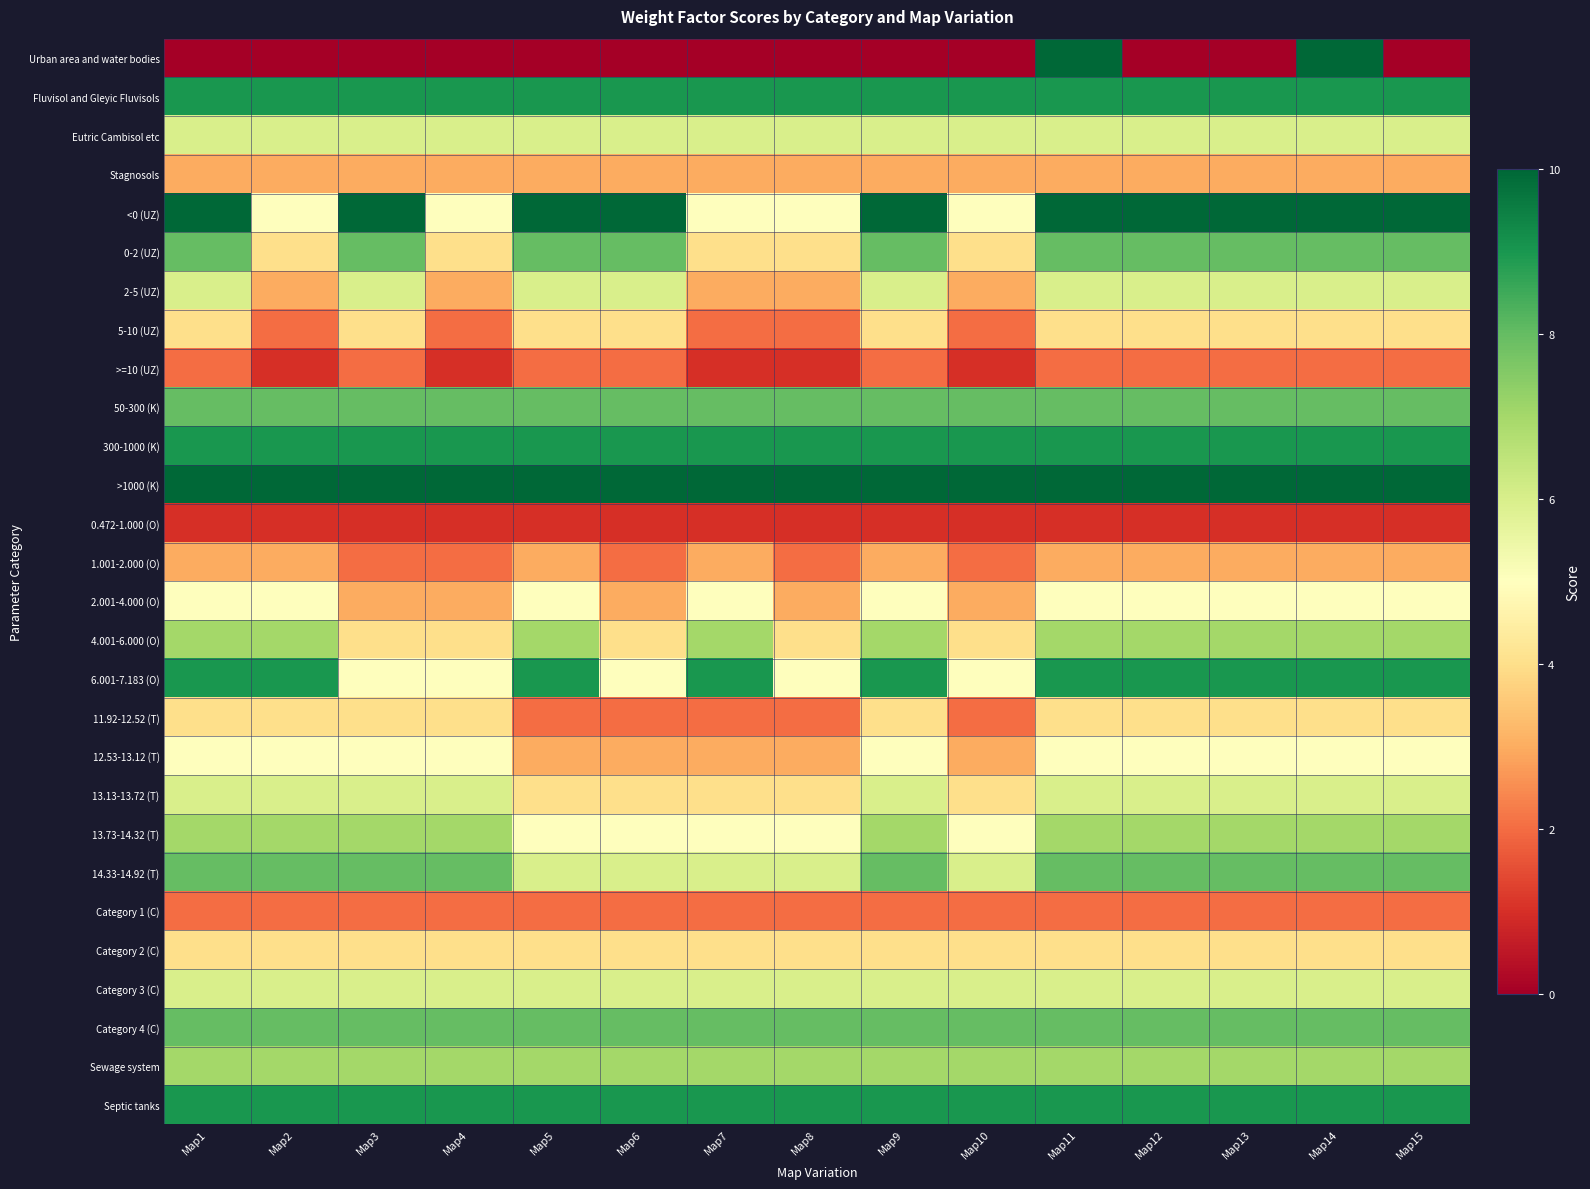

Reading left to right, what are all the values shown in this chart?

Urban area and water bodies: Map1=0	Map2=0	Map3=0	Map4=0	Map5=0	Map6=0	Map7=0	Map8=0	Map9=0	Map10=0	Map11=10	Map12=0	Map13=0	Map14=10	Map15=0
Fluvisol and Gleyic Fluvisols: Map1=9	Map2=9	Map3=9	Map4=9	Map5=9	Map6=9	Map7=9	Map8=9	Map9=9	Map10=9	Map11=9	Map12=9	Map13=9	Map14=9	Map15=9
Eutric Cambisol etc: Map1=6	Map2=6	Map3=6	Map4=6	Map5=6	Map6=6	Map7=6	Map8=6	Map9=6	Map10=6	Map11=6	Map12=6	Map13=6	Map14=6	Map15=6
Stagnosols: Map1=3	Map2=3	Map3=3	Map4=3	Map5=3	Map6=3	Map7=3	Map8=3	Map9=3	Map10=3	Map11=3	Map12=3	Map13=3	Map14=3	Map15=3
<0 (UZ): Map1=10	Map2=5	Map3=10	Map4=5	Map5=10	Map6=10	Map7=5	Map8=5	Map9=10	Map10=5	Map11=10	Map12=10	Map13=10	Map14=10	Map15=10
0-2 (UZ): Map1=8	Map2=4	Map3=8	Map4=4	Map5=8	Map6=8	Map7=4	Map8=4	Map9=8	Map10=4	Map11=8	Map12=8	Map13=8	Map14=8	Map15=8
2-5 (UZ): Map1=6	Map2=3	Map3=6	Map4=3	Map5=6	Map6=6	Map7=3	Map8=3	Map9=6	Map10=3	Map11=6	Map12=6	Map13=6	Map14=6	Map15=6
5-10 (UZ): Map1=4	Map2=2	Map3=4	Map4=2	Map5=4	Map6=4	Map7=2	Map8=2	Map9=4	Map10=2	Map11=4	Map12=4	Map13=4	Map14=4	Map15=4
>=10 (UZ): Map1=2	Map2=1	Map3=2	Map4=1	Map5=2	Map6=2	Map7=1	Map8=1	Map9=2	Map10=1	Map11=2	Map12=2	Map13=2	Map14=2	Map15=2
50-300 (K): Map1=8	Map2=8	Map3=8	Map4=8	Map5=8	Map6=8	Map7=8	Map8=8	Map9=8	Map10=8	Map11=8	Map12=8	Map13=8	Map14=8	Map15=8
300-1000 (K): Map1=9	Map2=9	Map3=9	Map4=9	Map5=9	Map6=9	Map7=9	Map8=9	Map9=9	Map10=9	Map11=9	Map12=9	Map13=9	Map14=9	Map15=9
>1000 (K): Map1=10	Map2=10	Map3=10	Map4=10	Map5=10	Map6=10	Map7=10	Map8=10	Map9=10	Map10=10	Map11=10	Map12=10	Map13=10	Map14=10	Map15=10
0.472-1.000 (O): Map1=1	Map2=1	Map3=1	Map4=1	Map5=1	Map6=1	Map7=1	Map8=1	Map9=1	Map10=1	Map11=1	Map12=1	Map13=1	Map14=1	Map15=1
1.001-2.000 (O): Map1=3	Map2=3	Map3=2	Map4=2	Map5=3	Map6=2	Map7=3	Map8=2	Map9=3	Map10=2	Map11=3	Map12=3	Map13=3	Map14=3	Map15=3
2.001-4.000 (O): Map1=5	Map2=5	Map3=3	Map4=3	Map5=5	Map6=3	Map7=5	Map8=3	Map9=5	Map10=3	Map11=5	Map12=5	Map13=5	Map14=5	Map15=5
4.001-6.000 (O): Map1=7	Map2=7	Map3=4	Map4=4	Map5=7	Map6=4	Map7=7	Map8=4	Map9=7	Map10=4	Map11=7	Map12=7	Map13=7	Map14=7	Map15=7
6.001-7.183 (O): Map1=9	Map2=9	Map3=5	Map4=5	Map5=9	Map6=5	Map7=9	Map8=5	Map9=9	Map10=5	Map11=9	Map12=9	Map13=9	Map14=9	Map15=9
11.92-12.52 (T): Map1=4	Map2=4	Map3=4	Map4=4	Map5=2	Map6=2	Map7=2	Map8=2	Map9=4	Map10=2	Map11=4	Map12=4	Map13=4	Map14=4	Map15=4
12.53-13.12 (T): Map1=5	Map2=5	Map3=5	Map4=5	Map5=3	Map6=3	Map7=3	Map8=3	Map9=5	Map10=3	Map11=5	Map12=5	Map13=5	Map14=5	Map15=5
13.13-13.72 (T): Map1=6	Map2=6	Map3=6	Map4=6	Map5=4	Map6=4	Map7=4	Map8=4	Map9=6	Map10=4	Map11=6	Map12=6	Map13=6	Map14=6	Map15=6
13.73-14.32 (T): Map1=7	Map2=7	Map3=7	Map4=7	Map5=5	Map6=5	Map7=5	Map8=5	Map9=7	Map10=5	Map11=7	Map12=7	Map13=7	Map14=7	Map15=7
14.33-14.92 (T): Map1=8	Map2=8	Map3=8	Map4=8	Map5=6	Map6=6	Map7=6	Map8=6	Map9=8	Map10=6	Map11=8	Map12=8	Map13=8	Map14=8	Map15=8
Category 1 (C): Map1=2	Map2=2	Map3=2	Map4=2	Map5=2	Map6=2	Map7=2	Map8=2	Map9=2	Map10=2	Map11=2	Map12=2	Map13=2	Map14=2	Map15=2
Category 2 (C): Map1=4	Map2=4	Map3=4	Map4=4	Map5=4	Map6=4	Map7=4	Map8=4	Map9=4	Map10=4	Map11=4	Map12=4	Map13=4	Map14=4	Map15=4
Category 3 (C): Map1=6	Map2=6	Map3=6	Map4=6	Map5=6	Map6=6	Map7=6	Map8=6	Map9=6	Map10=6	Map11=6	Map12=6	Map13=6	Map14=6	Map15=6
Category 4 (C): Map1=8	Map2=8	Map3=8	Map4=8	Map5=8	Map6=8	Map7=8	Map8=8	Map9=8	Map10=8	Map11=8	Map12=8	Map13=8	Map14=8	Map15=8
Sewage system: Map1=7	Map2=7	Map3=7	Map4=7	Map5=7	Map6=7	Map7=7	Map8=7	Map9=7	Map10=7	Map11=7	Map12=7	Map13=7	Map14=7	Map15=7
Septic tanks: Map1=9	Map2=9	Map3=9	Map4=9	Map5=9	Map6=9	Map7=9	Map8=9	Map9=9	Map10=9	Map11=9	Map12=9	Map13=9	Map14=9	Map15=9